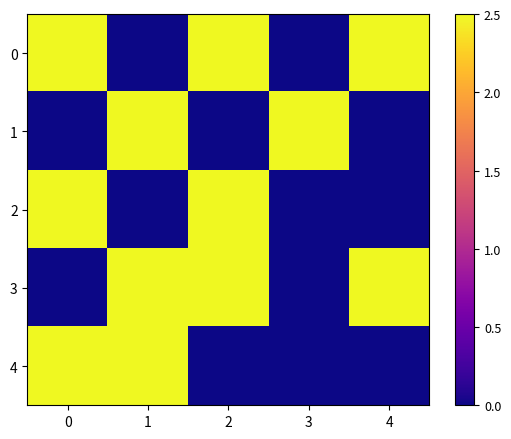

Reading left to right, extract all data points from this chart.

0: 0=2.5	1=0.0	2=2.5	3=0.0	4=2.5
1: 0=0.0	1=2.5	2=0.0	3=2.5	4=0.0
2: 0=2.5	1=0.0	2=2.5	3=0.0	4=0.0
3: 0=0.0	1=2.5	2=2.5	3=0.0	4=2.5
4: 0=2.5	1=2.5	2=0.0	3=0.0	4=0.0